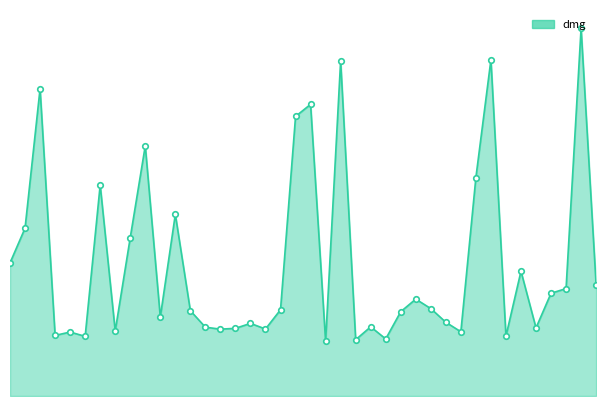

Is this an area chart (filled region under the line)?

Yes